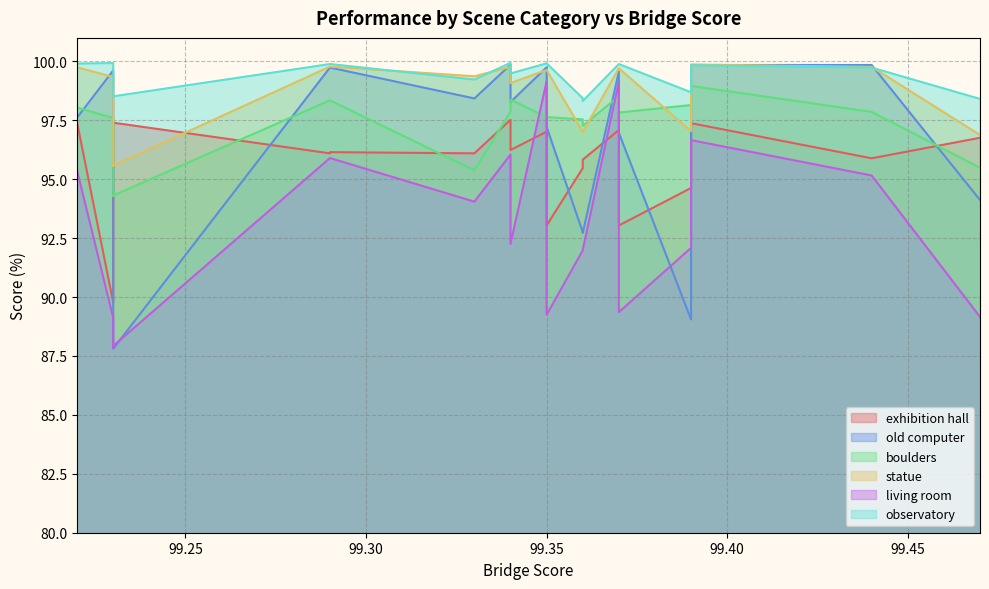

How many interior local peaks does the observatory series have?

6